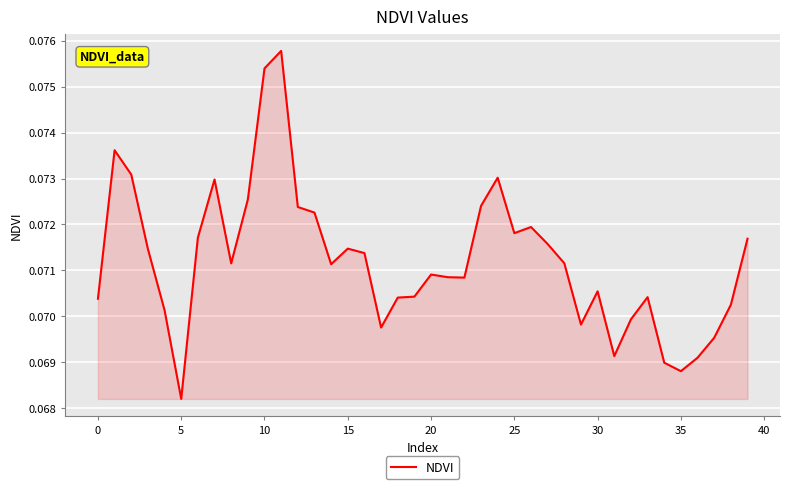

What is the smallest value displayed?

0.1